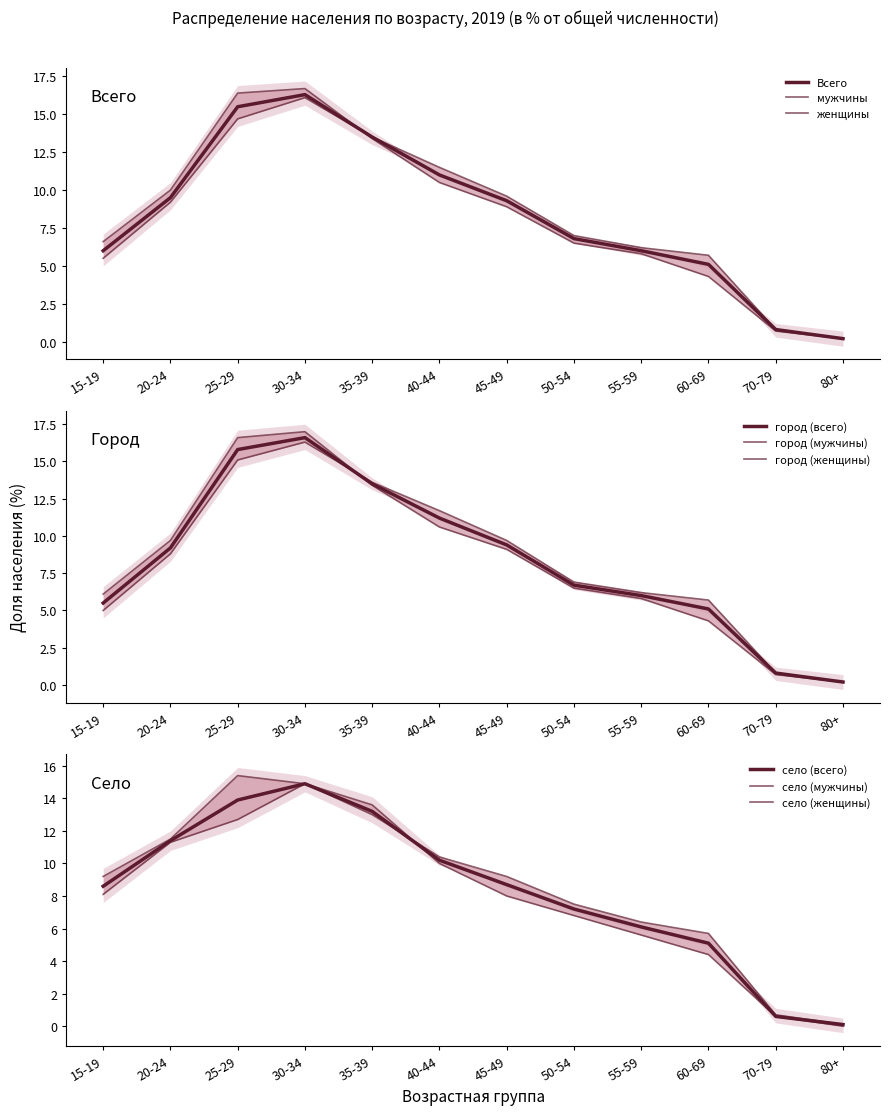

What is the spread (max minus min) of values at 35-39?

0.1